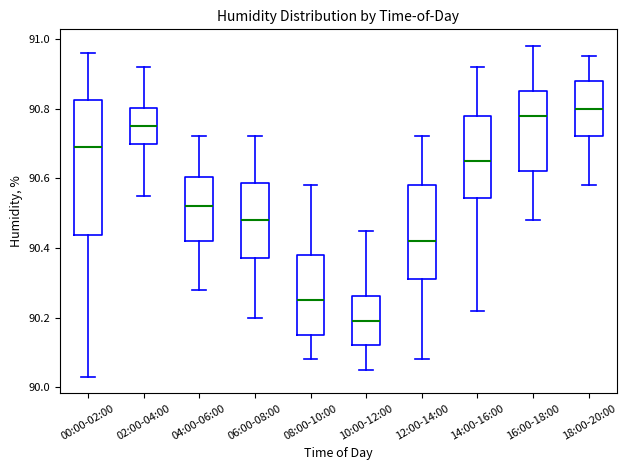

Which box's median line is the lowest?

10:00-12:00